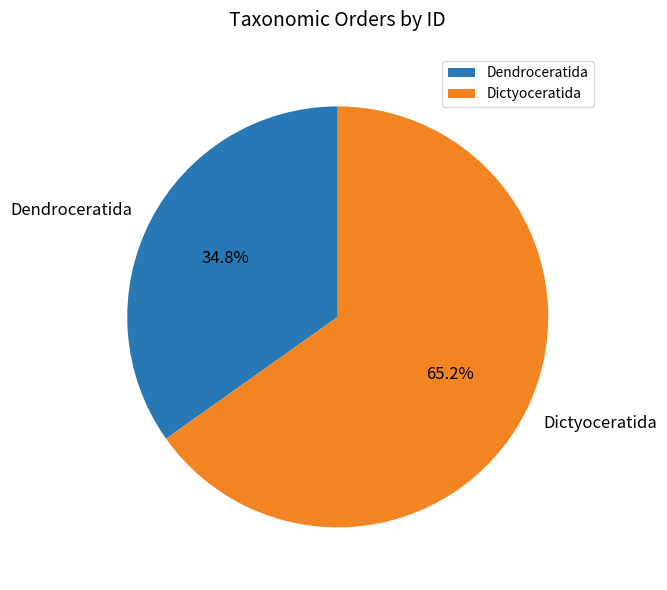

To the nearest percent, what is the combined percentage of Dictyoceratida and Dendroceratida?

100%